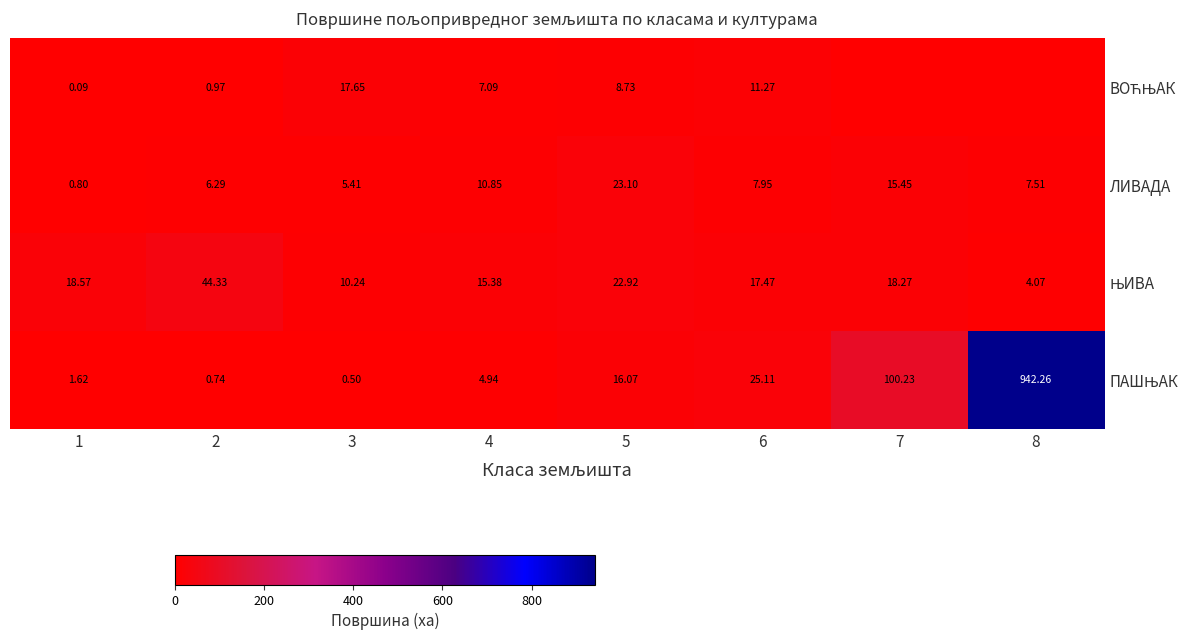

Is the value of ЊИВА at 7 greater than the value of ВОЋЊАК at 6?

Yes